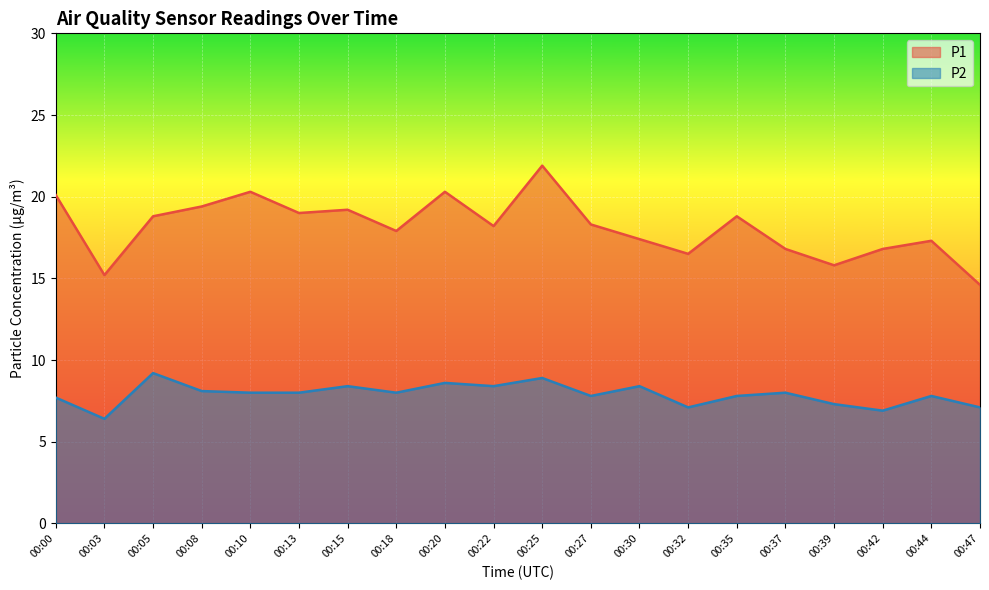

List the series in order of their peak value, highest first.

P1, P2